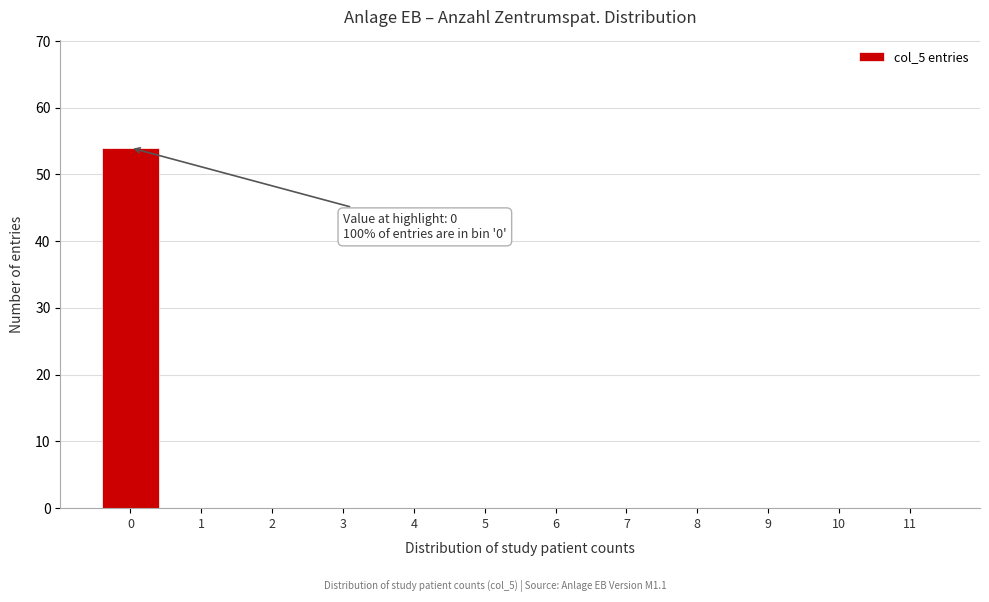

Reading left to right, list all the values displayed in this chart.

0=54	1=0	2=0	3=0	4=0	5=0	6=0	7=0	8=0	9=0	10=0	11=0